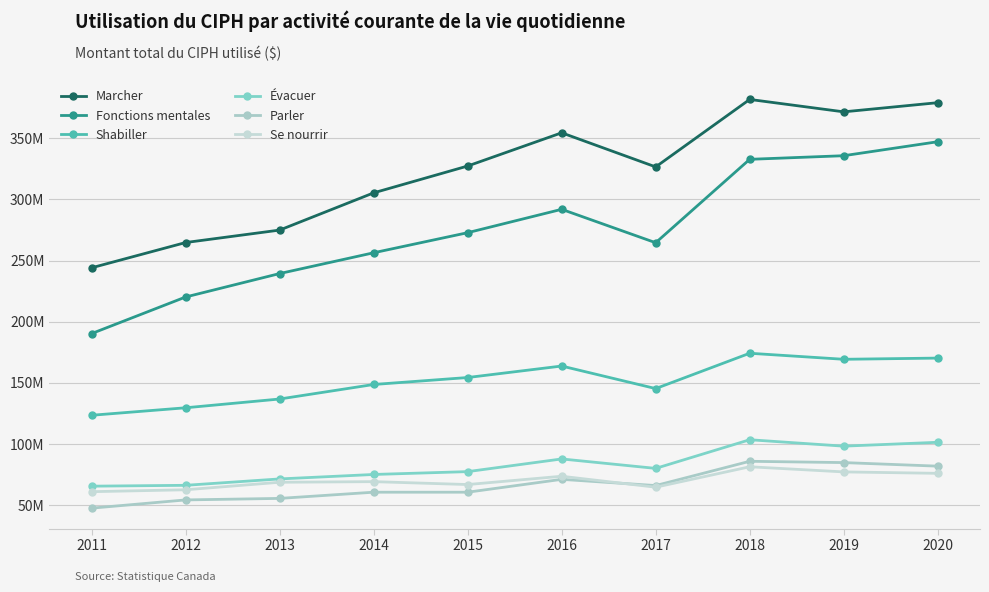

What is the difference between the Marcher values at 2018 and 2016?

27251000